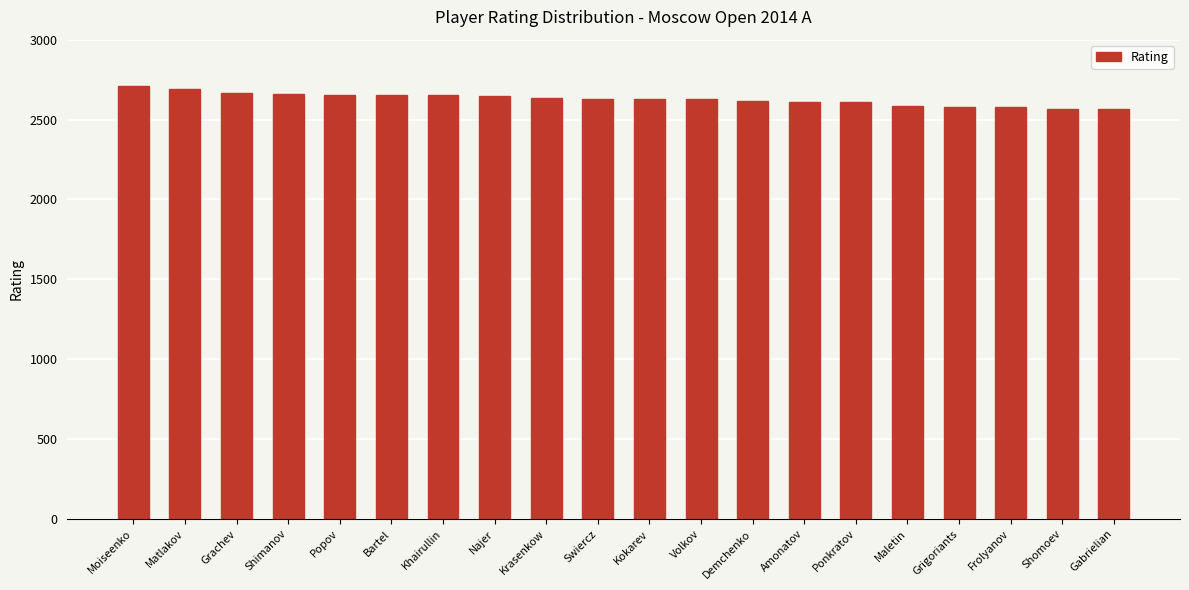

True or false: the data shows 1090 at Swiercz.

False